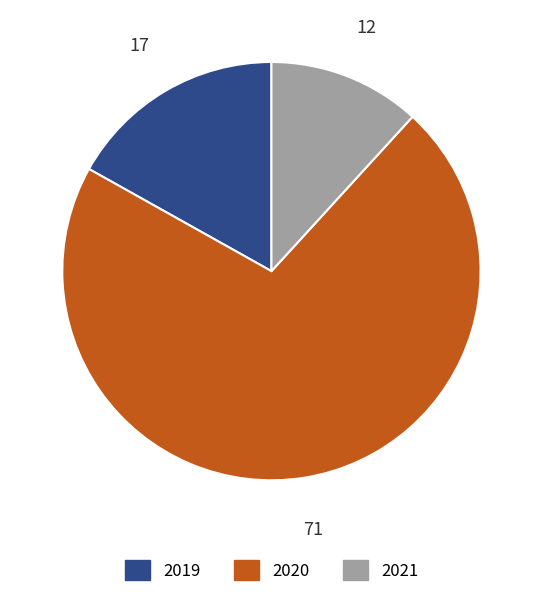

Which has a higher value, 2021 or 2020?

2020